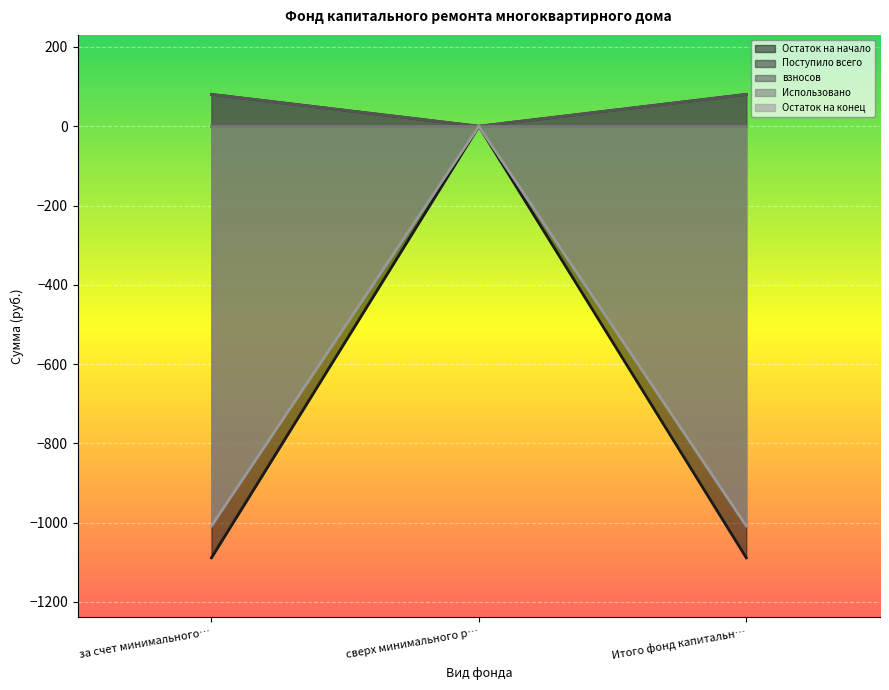

What is the highest value of the Остаток на начало series?

0.0